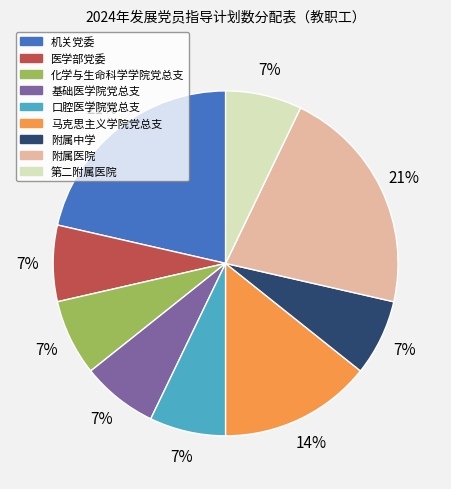

How many slices are in this pie chart?

9